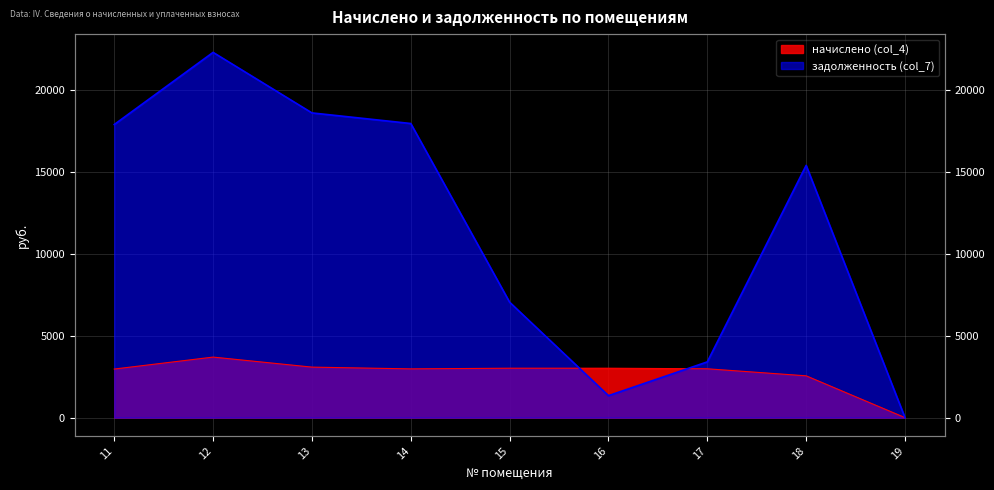

The chart shows a value of 17885.0 at 11. True or false?

True